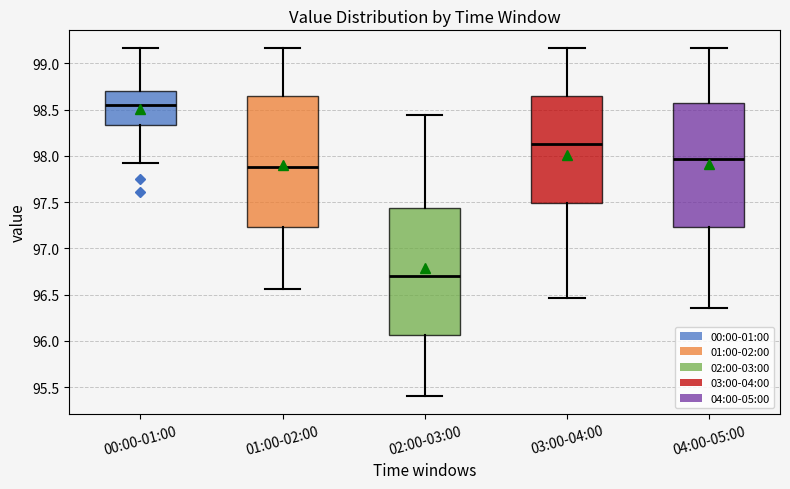

Which box's median line is the lowest?

02:00-03:00